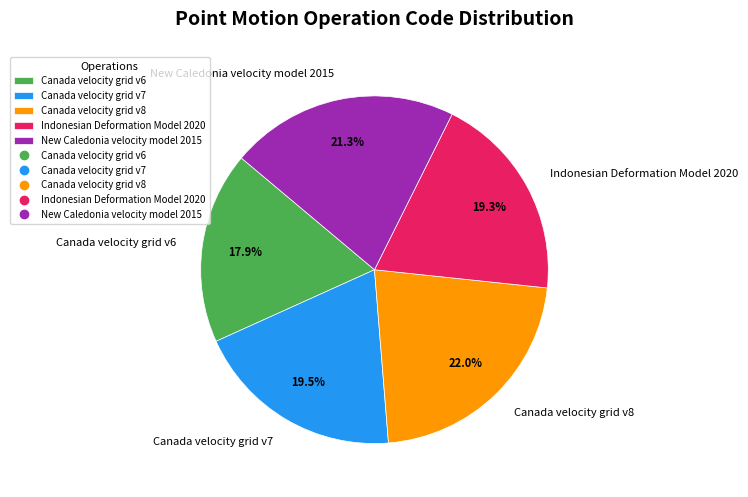

What is the ratio of the value at Canada velocity grid v8 to the value at Canada velocity grid v6?

1.2